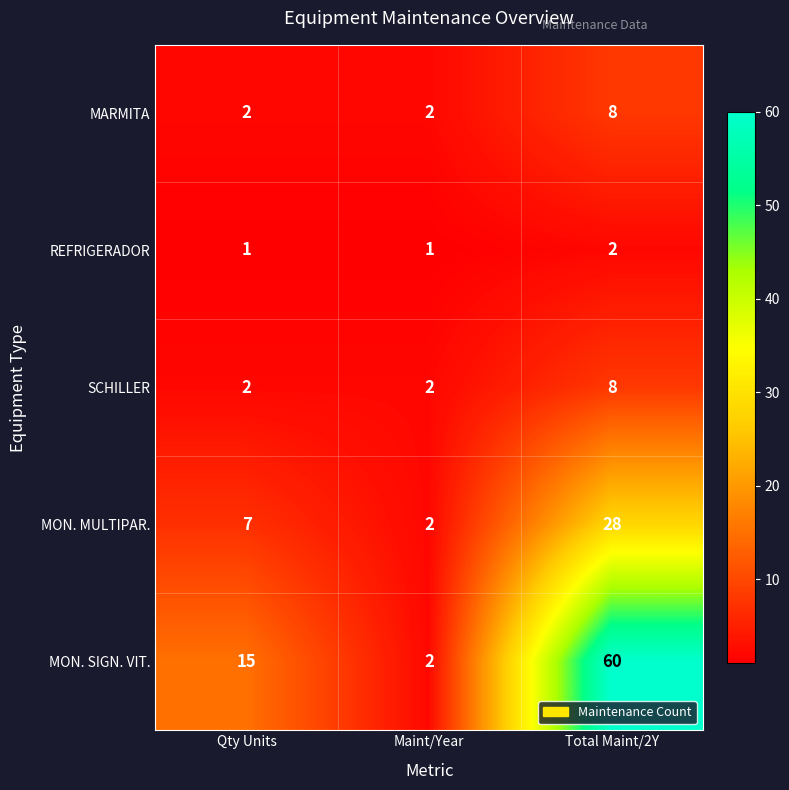

Which label corresponds to the largest value in the chart?

Total Maint/2Y